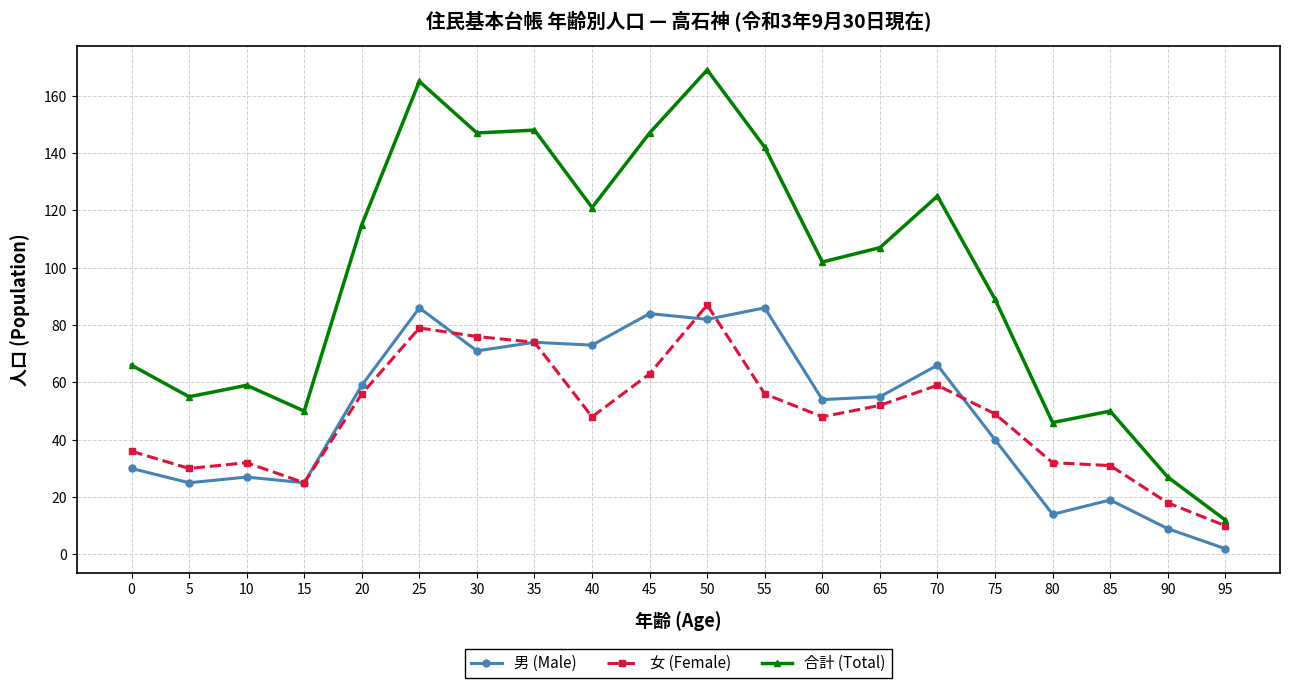

At how many categories does at least one series exceed 91?

11